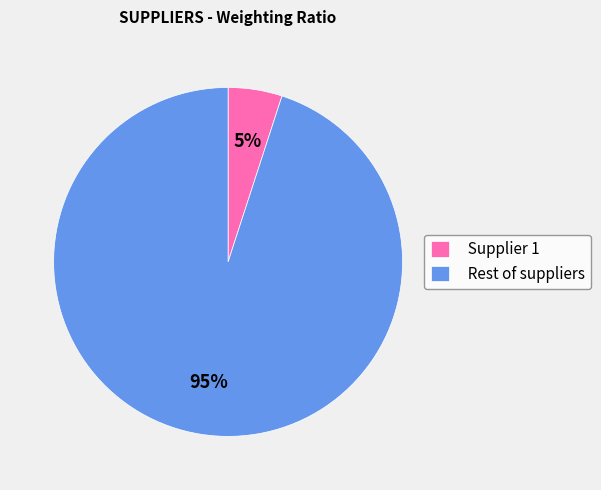

Which slice is the smallest?

Supplier 1